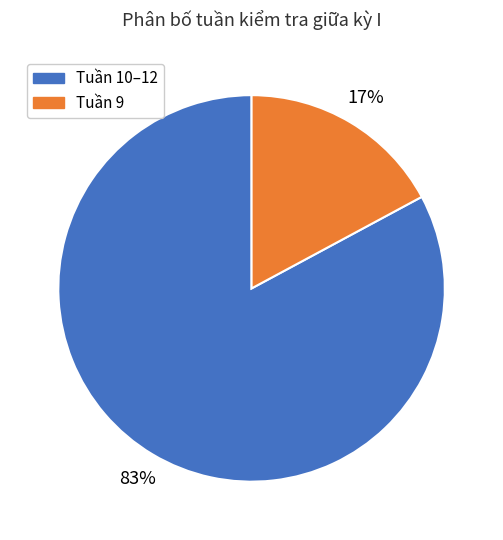

Does any single category account for the majority?

Yes